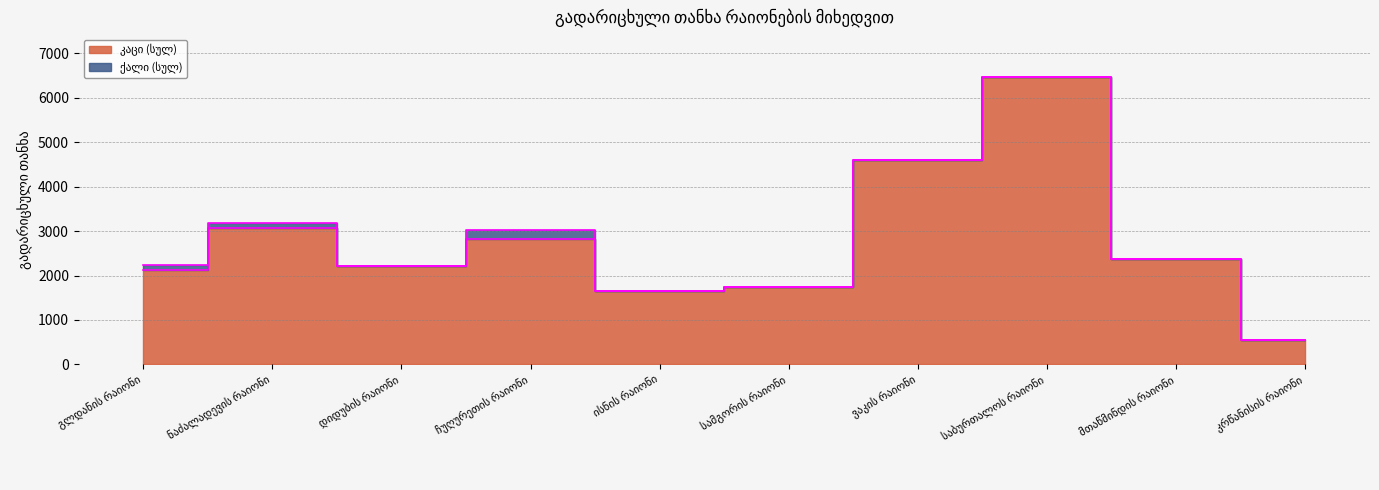

How many points are lower than both their immediate neighbors (excluding endpoints)?

2